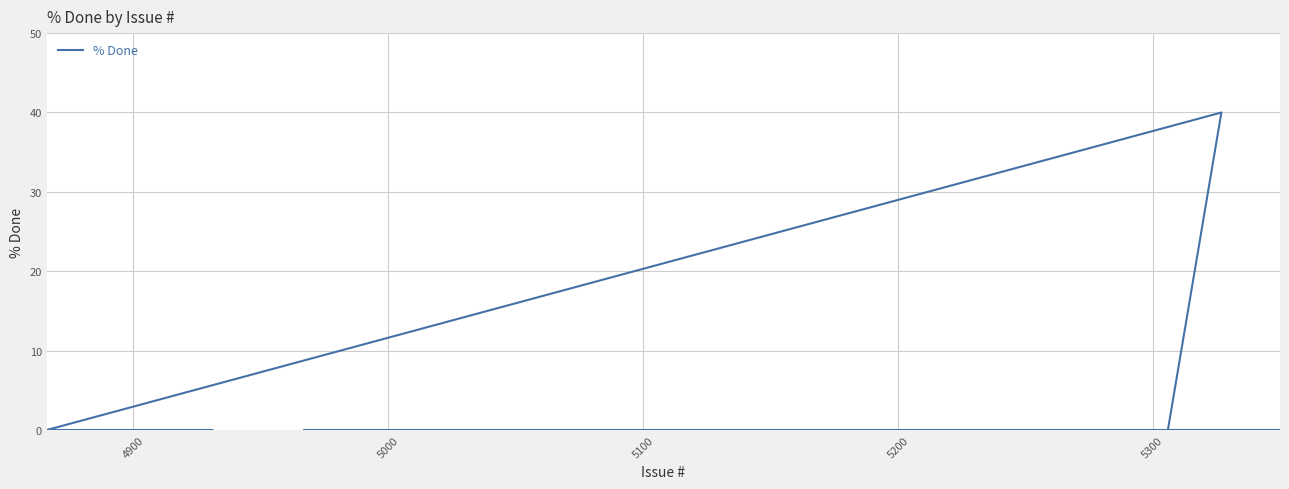

What position from the left is 4900?

2